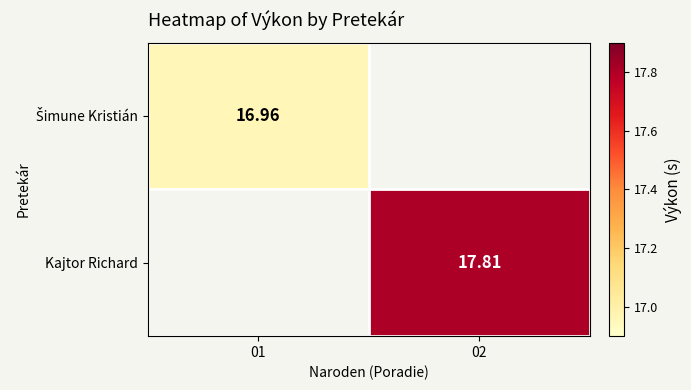

How many data points does each series have?

2